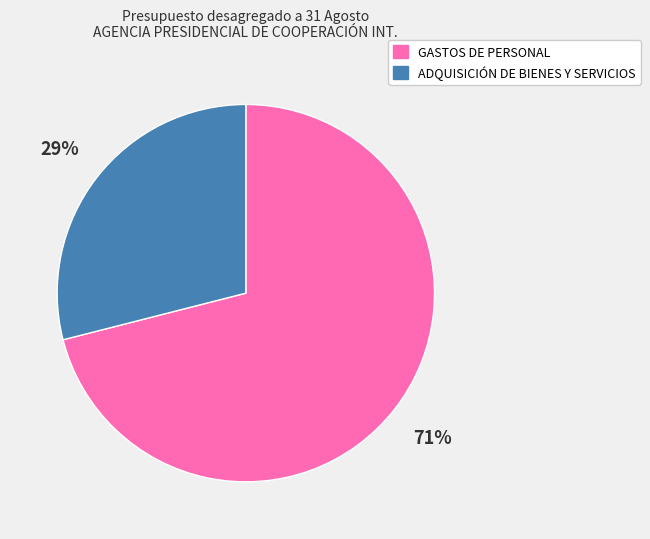

How many segments does this pie chart have?

2